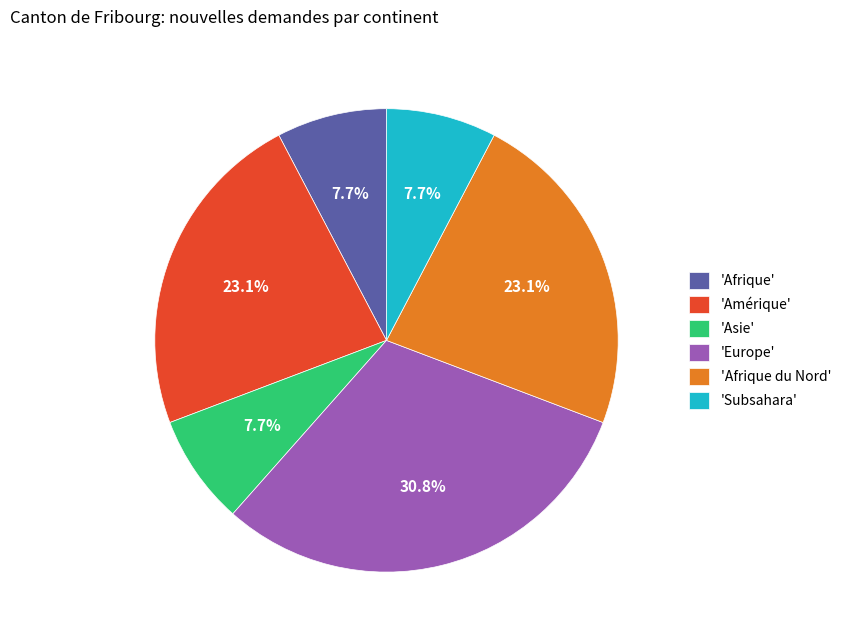

Do 'Europe' and 'Afrique' together represent more than half of the pie?

No